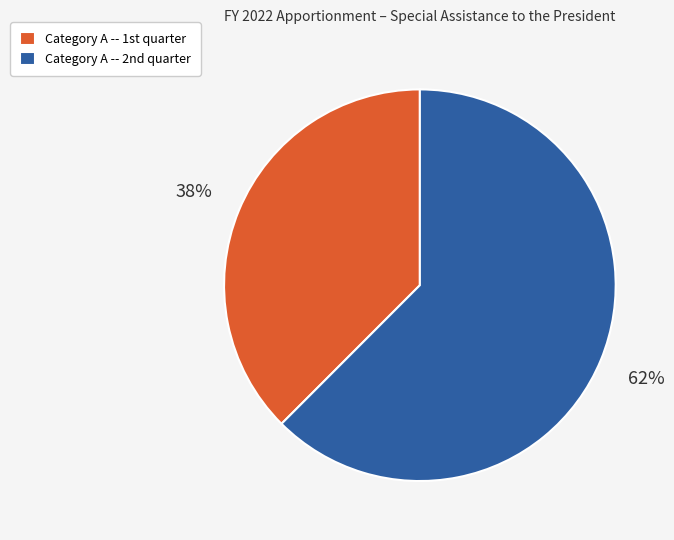

Which slice is the smallest?

Category A -- 1st quarter